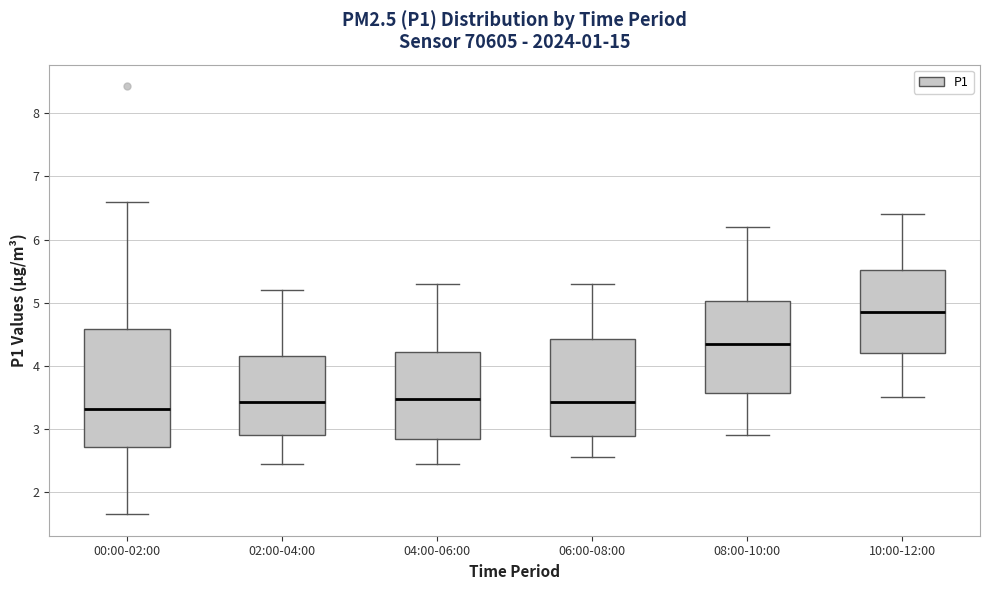

Which box has the lowest median line?

00:00-02:00